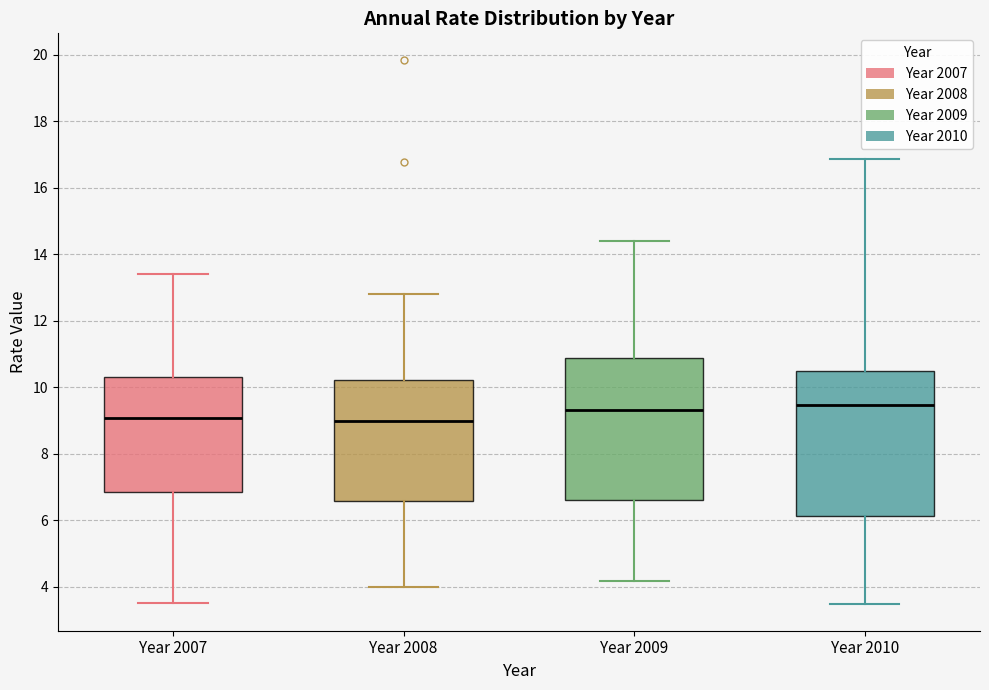

Where is the lower edge of the box for Year 2009 on the y-axis? The values are not printed on the chart, so give them approximately, as read against the axis.

6.6